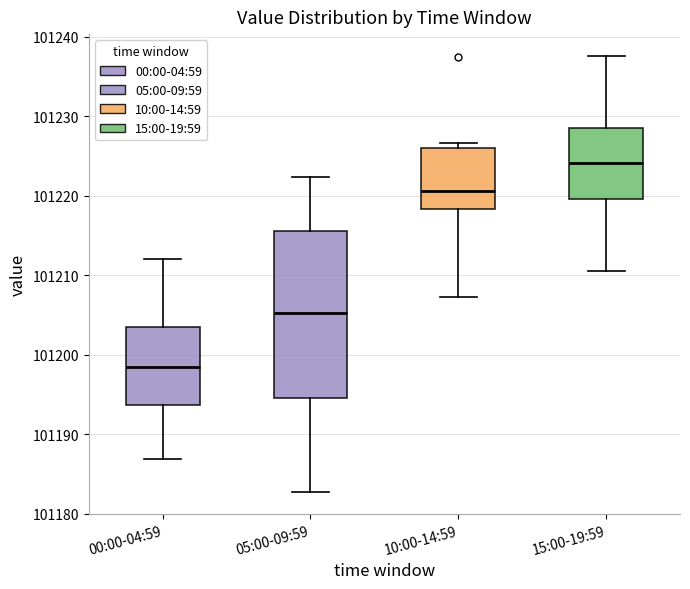

Reading left to right, read every box against the y-axis: the position of its median line, the range the box covers, and the ends of its whiskers. The values are not printed on the chart, so give them approximately, as read against the axis.

00:00-04:59: median 101198, box 101194 to 101203, whiskers 101187 to 101212
05:00-09:59: median 101205, box 101195 to 101216, whiskers 101183 to 101222
10:00-14:59: median 101221, box 101218 to 101226, whiskers 101207 to 101227
15:00-19:59: median 101224, box 101220 to 101229, whiskers 101211 to 101238